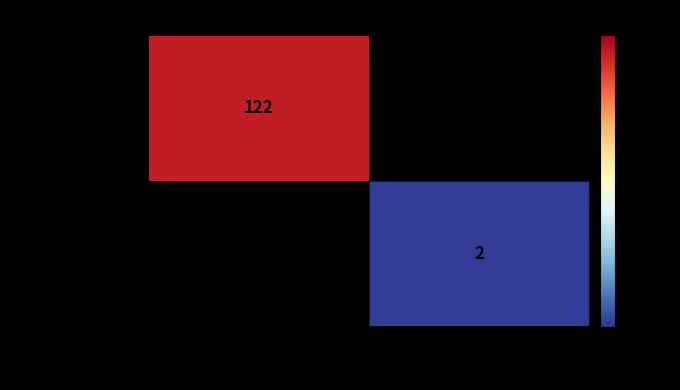

The e7c84347...2dcd0 series shows 122 at -1. True or false?

True